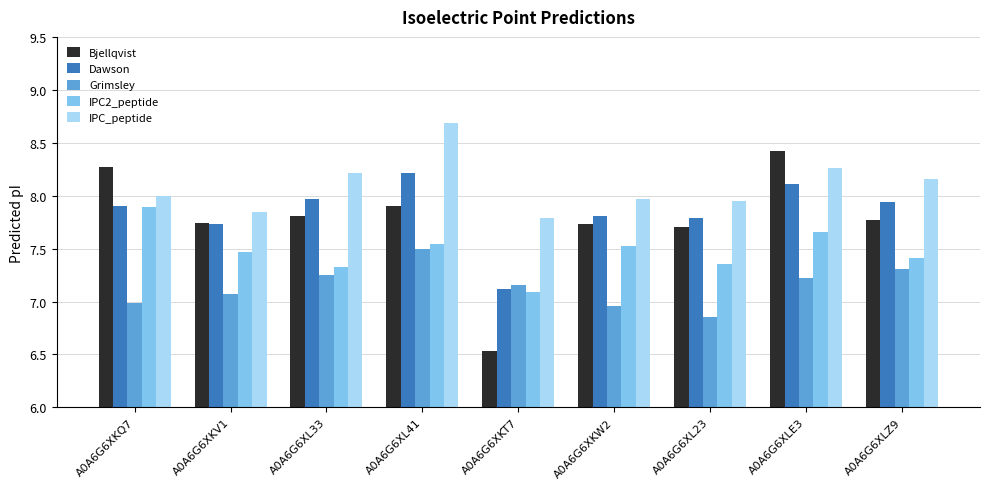

The IPC_peptide series shows 8.0 at A0A6G6XKW2. True or false?

True